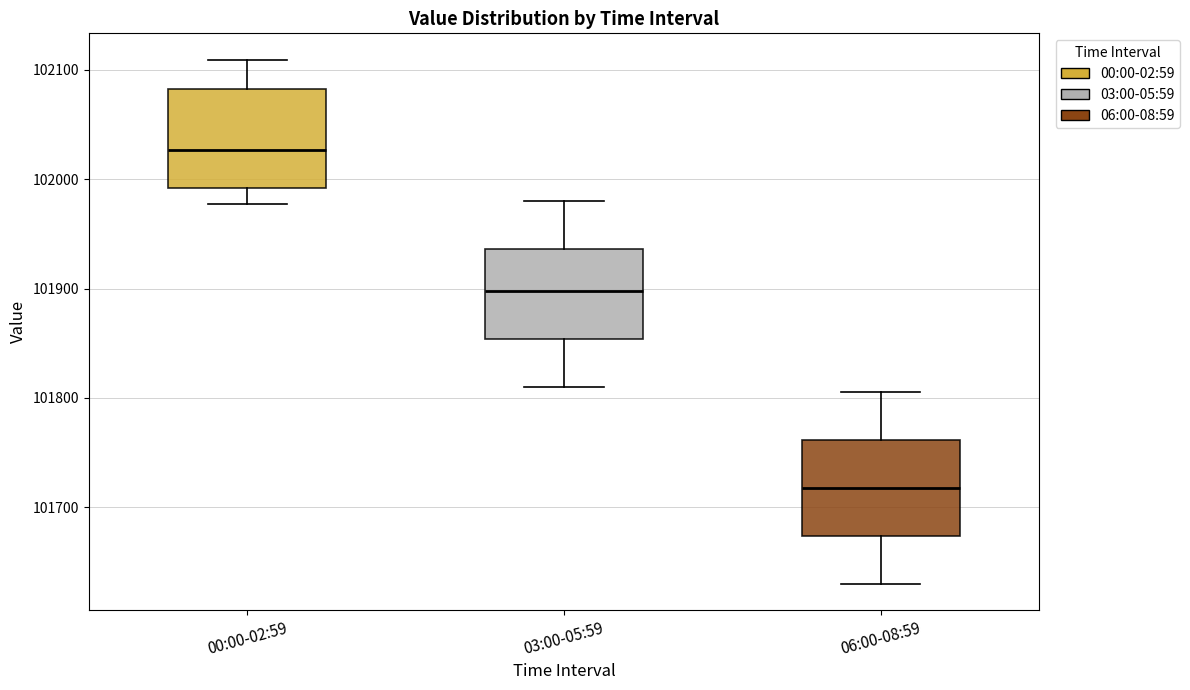

Reading left to right, read every box against the y-axis: the position of its median line, the range the box covers, and the ends of its whiskers. The values are not printed on the chart, so give them approximately, as read against the axis.

00:00-02:59: median 102030, box 101990 to 102080, whiskers 101980 to 102110
03:00-05:59: median 101900, box 101850 to 101940, whiskers 101810 to 101980
06:00-08:59: median 101720, box 101670 to 101760, whiskers 101630 to 101810